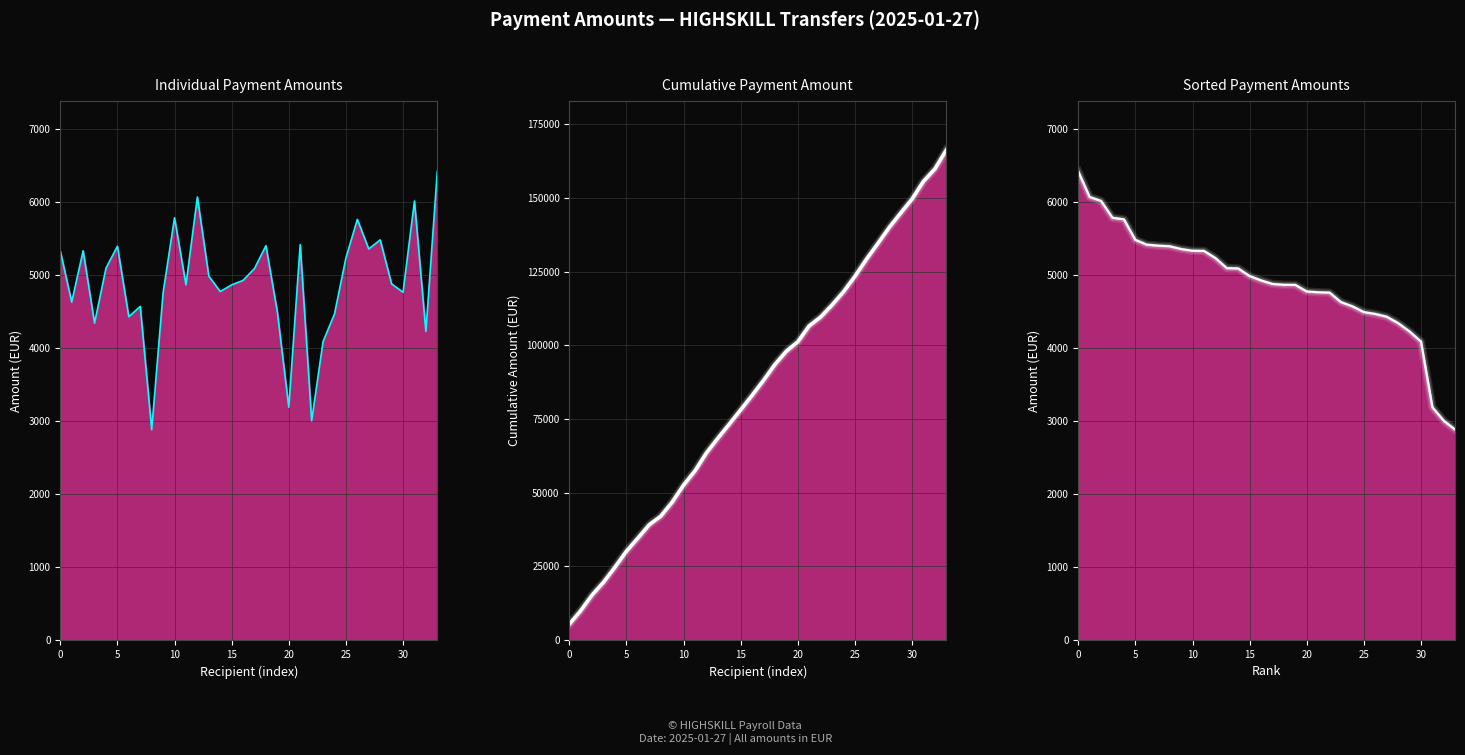

Reading left to right, extract all data points from this chart.

ns1:InstdAmt line: 5329.2	4627.4	5330.9	4340.0	5093.0	5392.8	4427.3	4569.5	2880.0	4757.8	5782.7	4864.8	6067.7	4984.4	4773.1	4863.7	4925.2	5088.9	5400.8	4490.9	3187.4	5414.8	3002.1	4086.9	4465.4	5231.8	5761.1	5355.2	5480.2	4876.9	4762.8	6013.2	4225.6	6419.5
Cumulative line: 5329.2	9956.7	15287.5	19627.6	24720.6	30113.4	34540.7	39110.2	41990.2	46748.0	52530.7	57395.5	63463.2	68447.5	73220.7	78084.4	83009.6	88098.5	93499.3	97990.1	101177.5	106592.3	109594.5	113681.4	118146.7	123378.5	129139.6	134494.8	139975.1	144852.0	149614.8	155628.0	159853.6	166273.0
Sorted line: 6419.5	6067.7	6013.2	5782.7	5761.1	5480.2	5414.8	5400.8	5392.8	5355.2	5330.9	5329.2	5231.8	5093.0	5088.9	4984.4	4925.2	4876.9	4864.8	4863.7	4773.1	4762.8	4757.8	4627.4	4569.5	4490.9	4465.4	4427.3	4340.0	4225.6	4086.9	3187.4	3002.1	2880.0